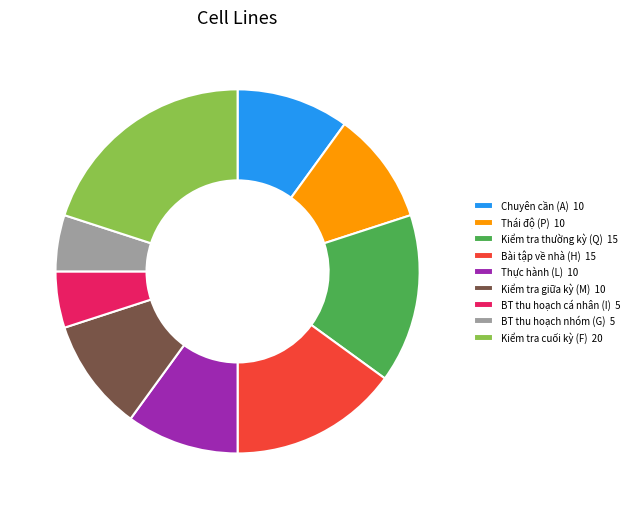

What is the largest slice in the pie chart?

Kiểm tra cuối kỳ (F) 20